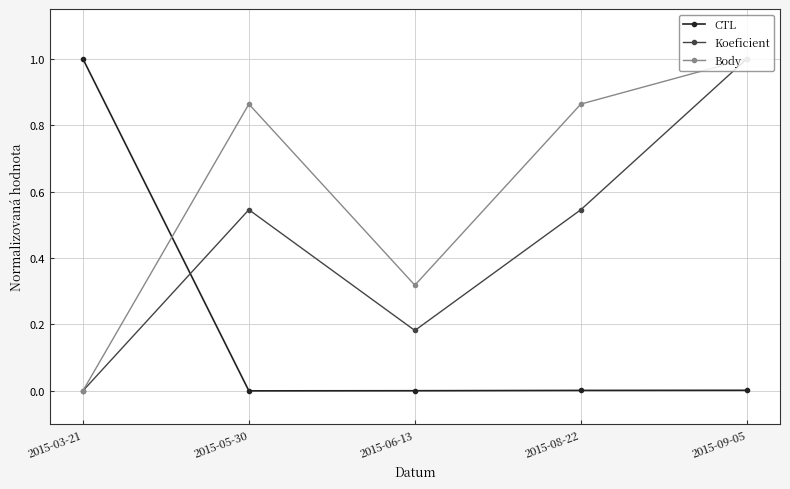

Which series has the largest total across all categories?

Body